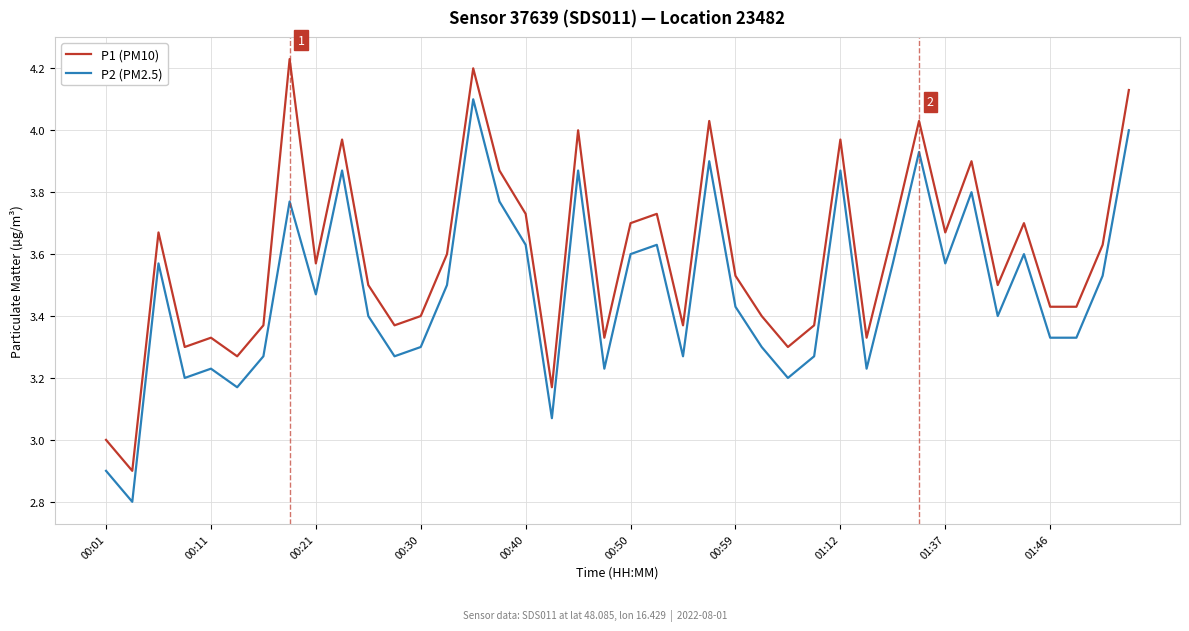

List the series in order of their peak value, highest first.

P1 (PM10), P2 (PM2.5)